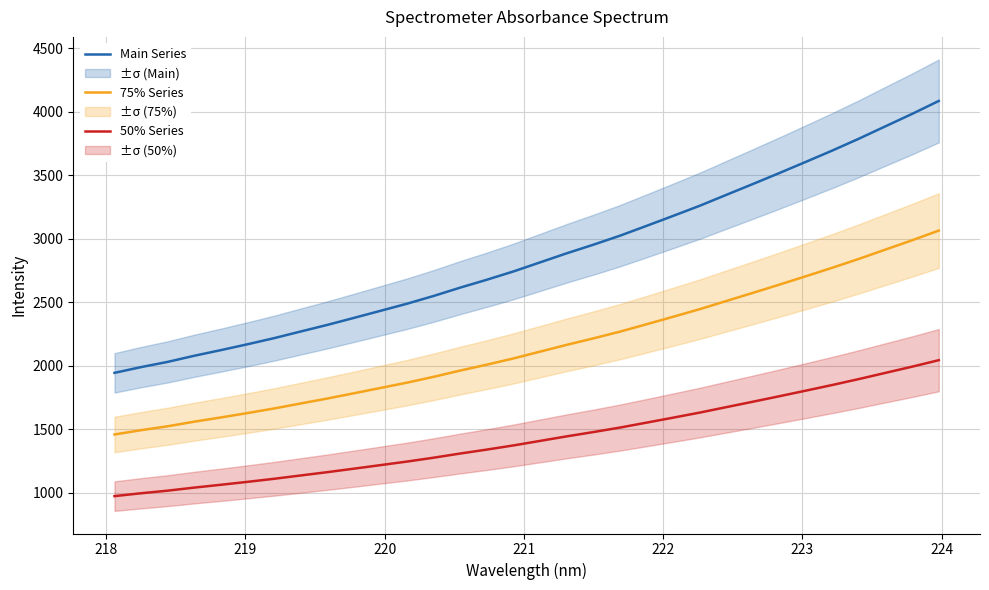

True or false: 75% Series and Main Series intersect in this chart.

False